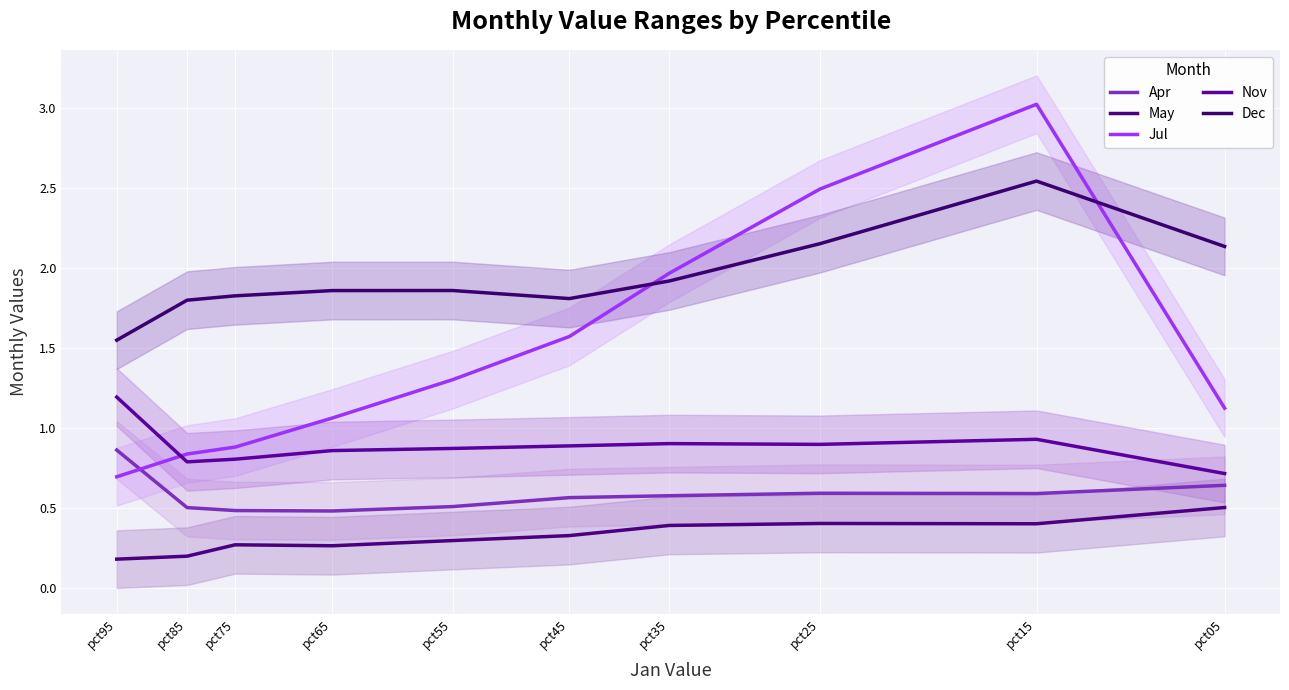

What is the difference between the second highest and minimum values in the May series?

0.2